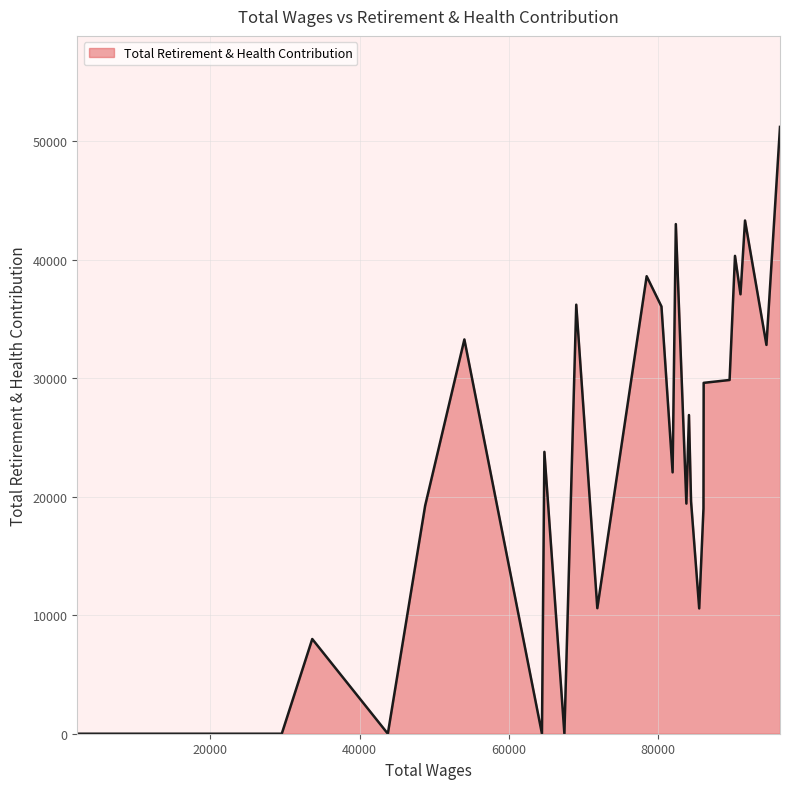

What is the greatest value displayed?

51229